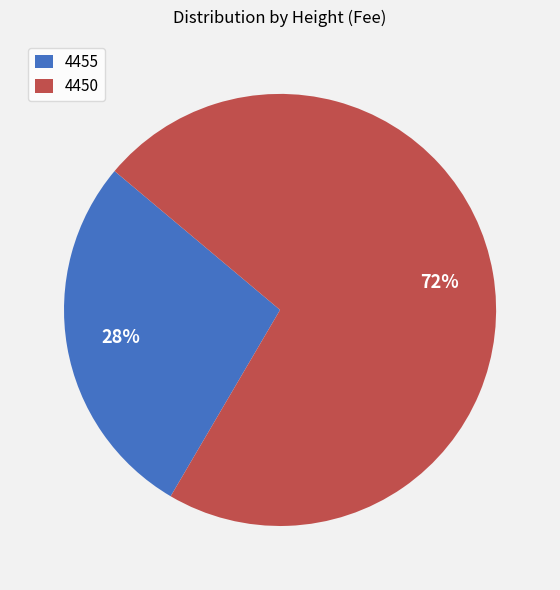

Is the sum of 4455 and 4450 greater than half?

Yes